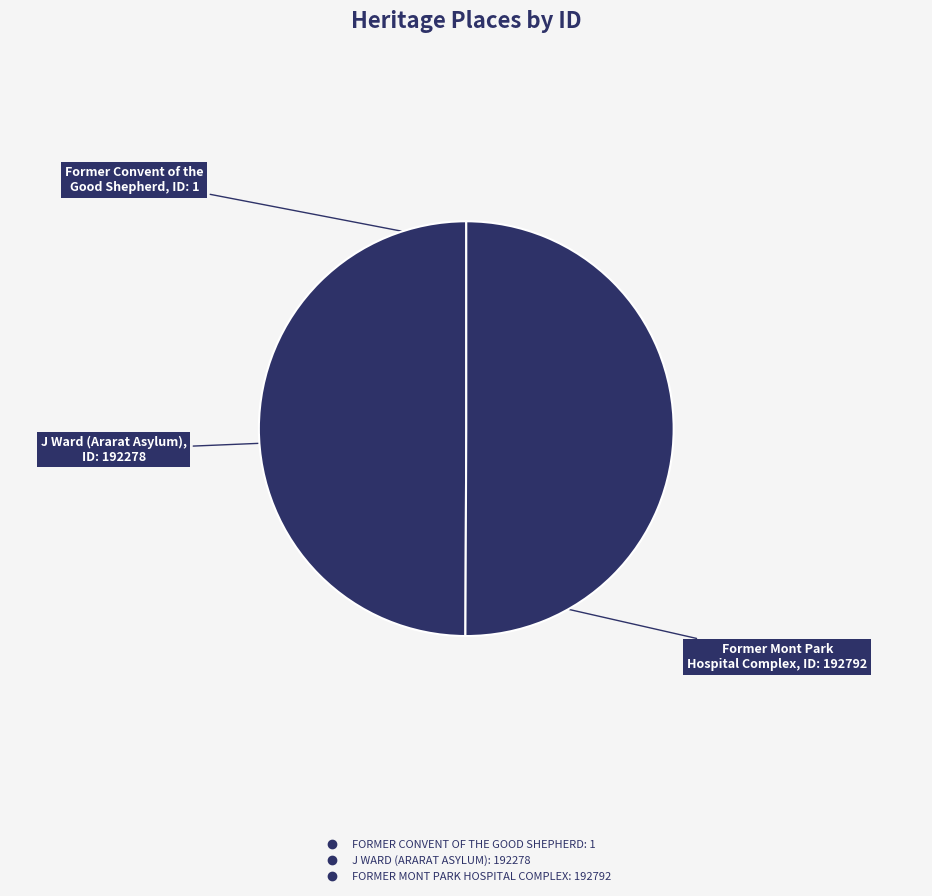

Rank the categories by value from highest to lowest.

FORMER MONT PARK HOSPITAL COMPLEX, J WARD (ARARAT ASYLUM), FORMER CONVENT OF THE GOOD SHEPHERD